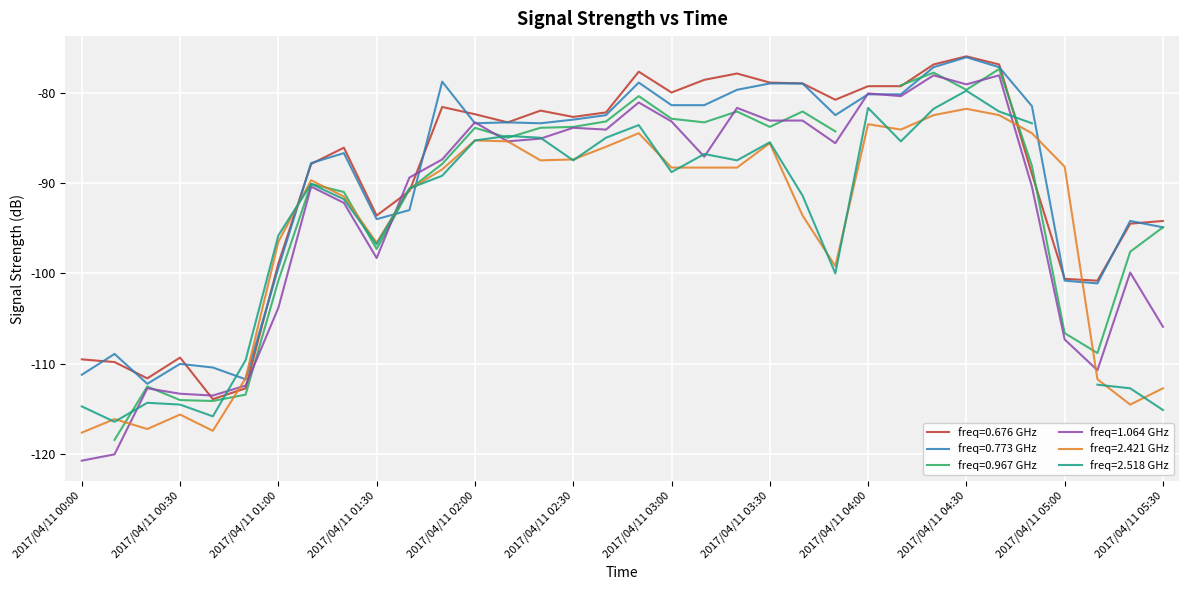

Between 2017/04/11 03:20 and 2017/04/11 00:20, which is larger?

2017/04/11 03:20